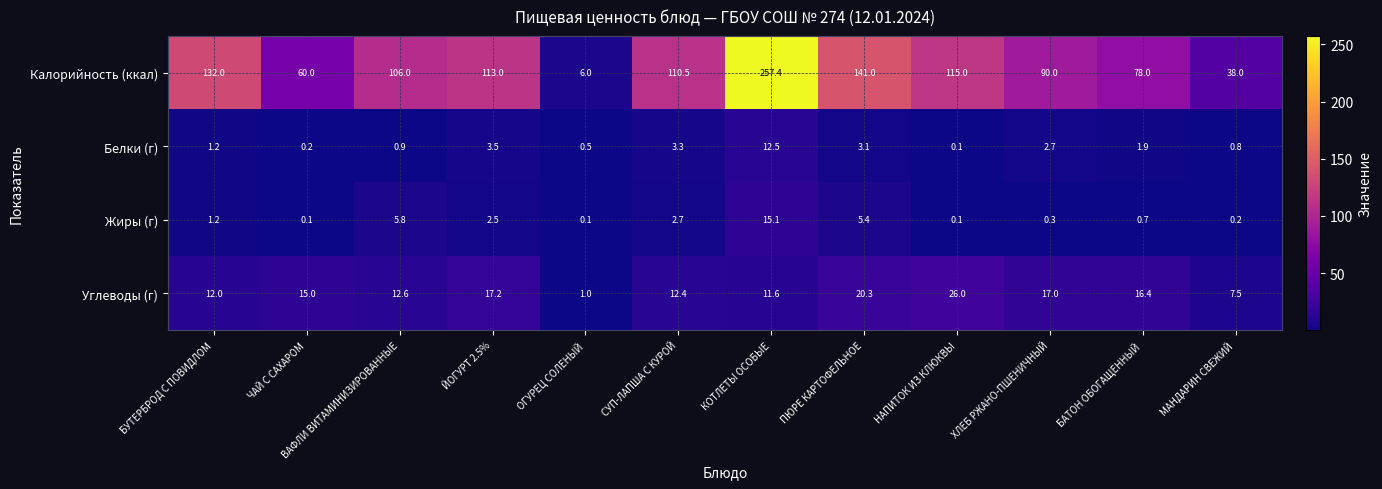

Count the number of categories in the chart.

12